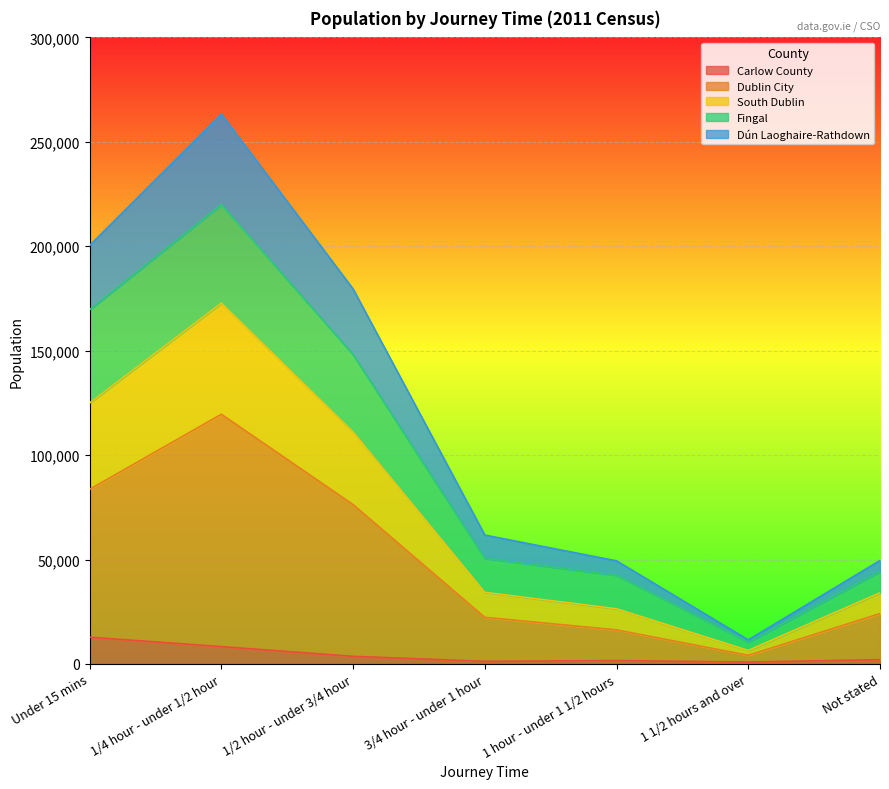

True or false: South Dublin has a value of 69822 at 1 hour - under 1 1/2 hours.

False